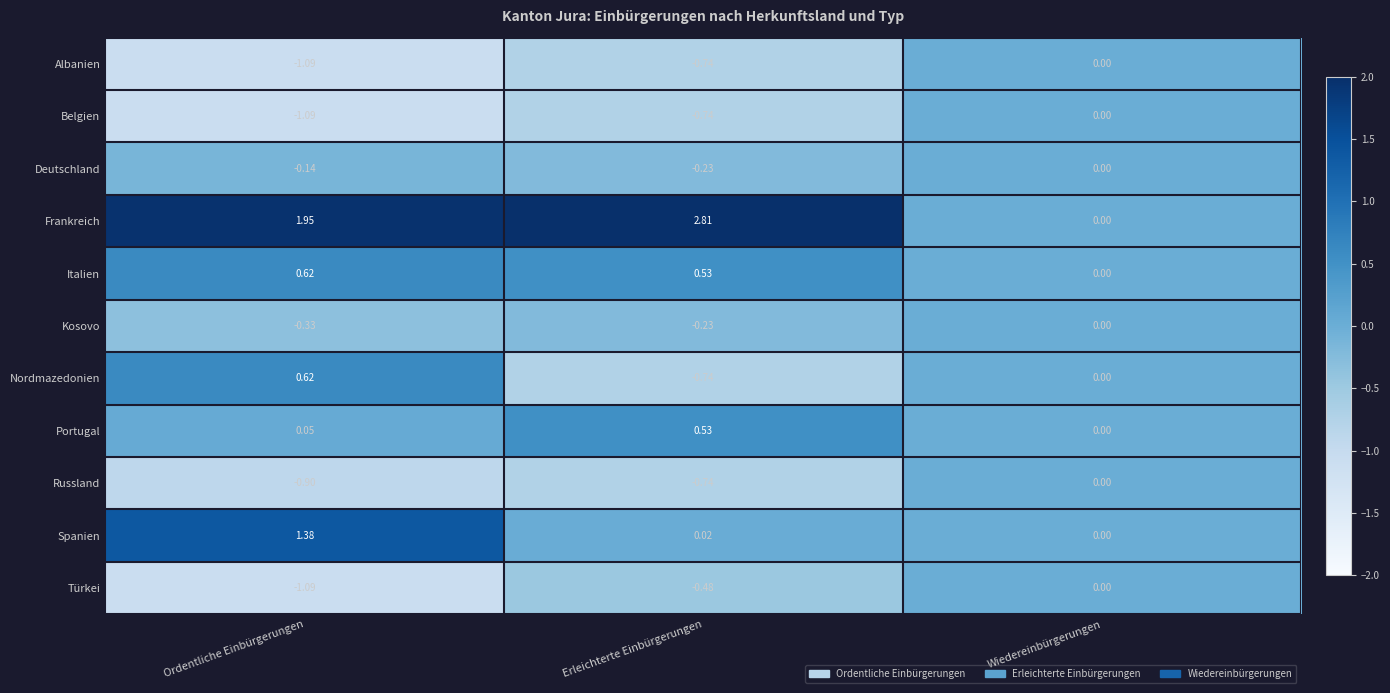

Which series has the largest range (max minus min)?

Frankreich